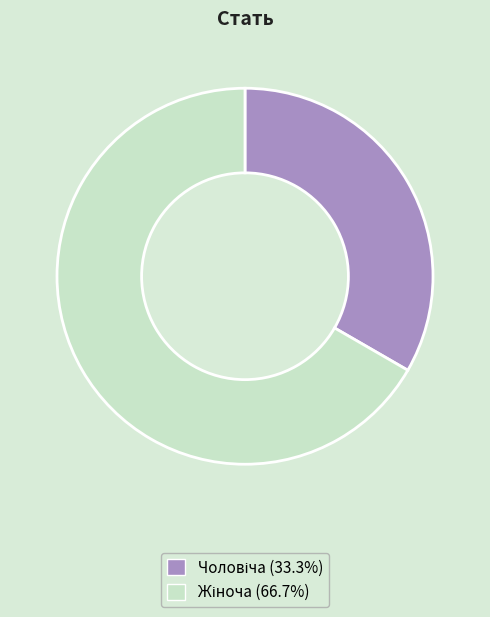

Count the number of slices in the pie.

2